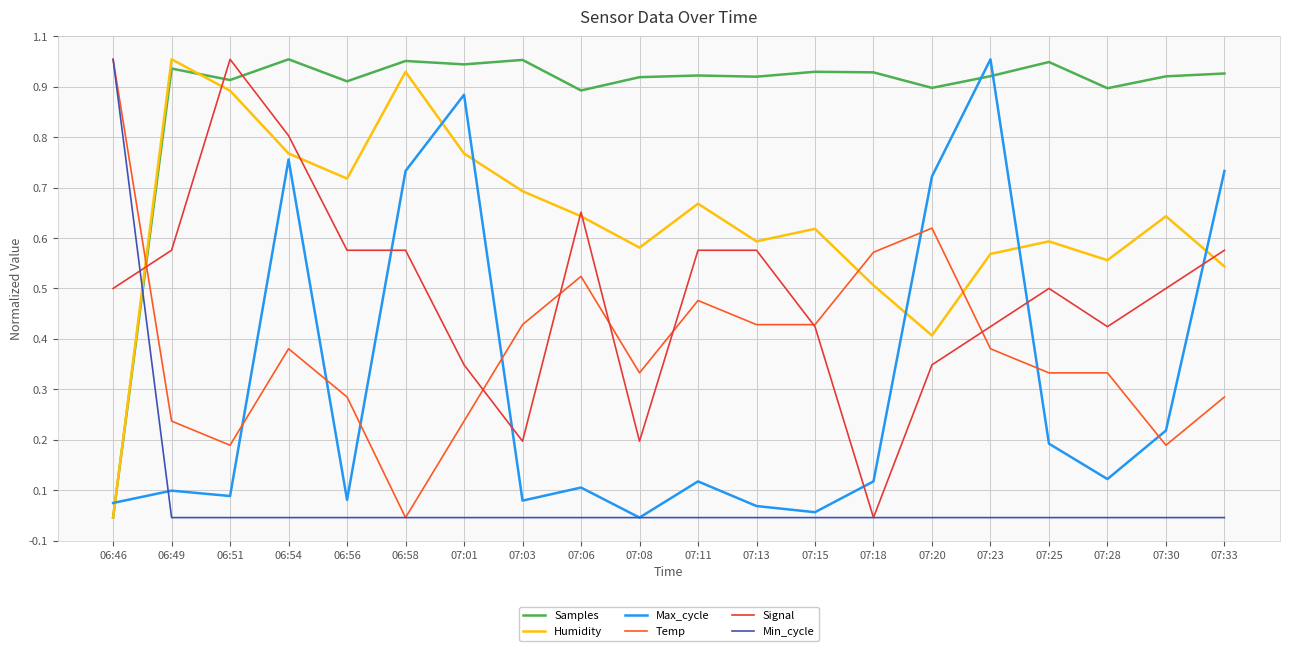

Reading right to left, list all the values displayed in this chart.

Samples: 07:33=1.0	07:30=1.0	07:28=0.9	07:25=1.0	07:23=1.0	07:20=0.9	07:18=1.0	07:15=1.0	07:13=1.0	07:11=1.0	07:08=1.0	07:06=0.9	07:03=1.0	07:01=1.0	06:58=1.0	06:56=1.0	06:54=1.0	06:51=1.0	06:49=1.0	06:46=0.0
Humidity: 07:33=0.5	07:30=0.7	07:28=0.6	07:25=0.6	07:23=0.6	07:20=0.4	07:18=0.5	07:15=0.6	07:13=0.6	07:11=0.7	07:08=0.6	07:06=0.7	07:03=0.7	07:01=0.8	06:58=1.0	06:56=0.7	06:54=0.8	06:51=0.9	06:49=1.0	06:46=0.0
Max_cycle: 07:33=0.8	07:30=0.2	07:28=0.1	07:25=0.2	07:23=1.0	07:20=0.7	07:18=0.1	07:15=0.0	07:13=0.0	07:11=0.1	07:08=0.0	07:06=0.1	07:03=0.0	07:01=0.9	06:58=0.8	06:56=0.0	06:54=0.8	06:51=0.0	06:49=0.1	06:46=0.0
Temp: 07:33=0.3	07:30=0.2	07:28=0.3	07:25=0.3	07:23=0.4	07:20=0.6	07:18=0.6	07:15=0.4	07:13=0.4	07:11=0.5	07:08=0.3	07:06=0.5	07:03=0.4	07:01=0.2	06:58=0.0	06:56=0.3	06:54=0.4	06:51=0.2	06:49=0.2	06:46=1.0
Signal: 07:33=0.6	07:30=0.5	07:28=0.4	07:25=0.5	07:23=0.4	07:20=0.3	07:18=0.0	07:15=0.4	07:13=0.6	07:11=0.6	07:08=0.2	07:06=0.7	07:03=0.2	07:01=0.3	06:58=0.6	06:56=0.6	06:54=0.8	06:51=1.0	06:49=0.6	06:46=0.5
Min_cycle: 07:33=0.0	07:30=0.0	07:28=0.0	07:25=0.0	07:23=0.0	07:20=0.0	07:18=0.0	07:15=0.0	07:13=0.0	07:11=0.0	07:08=0.0	07:06=0.0	07:03=0.0	07:01=0.0	06:58=0.0	06:56=0.0	06:54=0.0	06:51=0.0	06:49=0.0	06:46=1.0